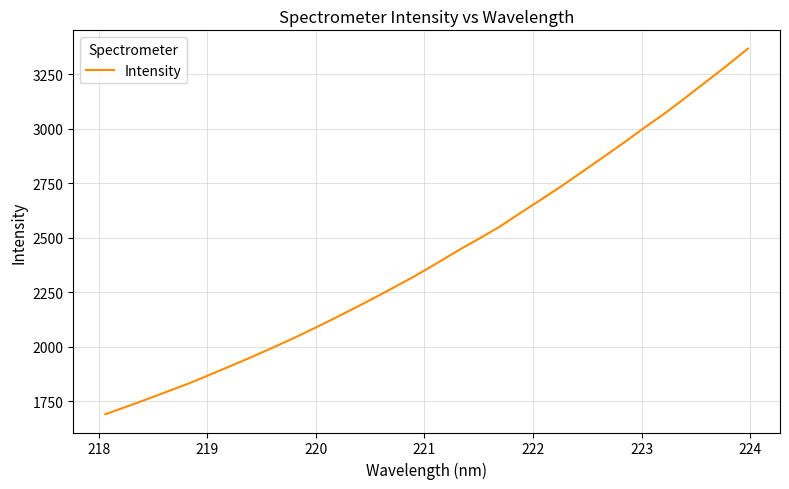

What is the difference between the maximum and minimum values?

1676.7